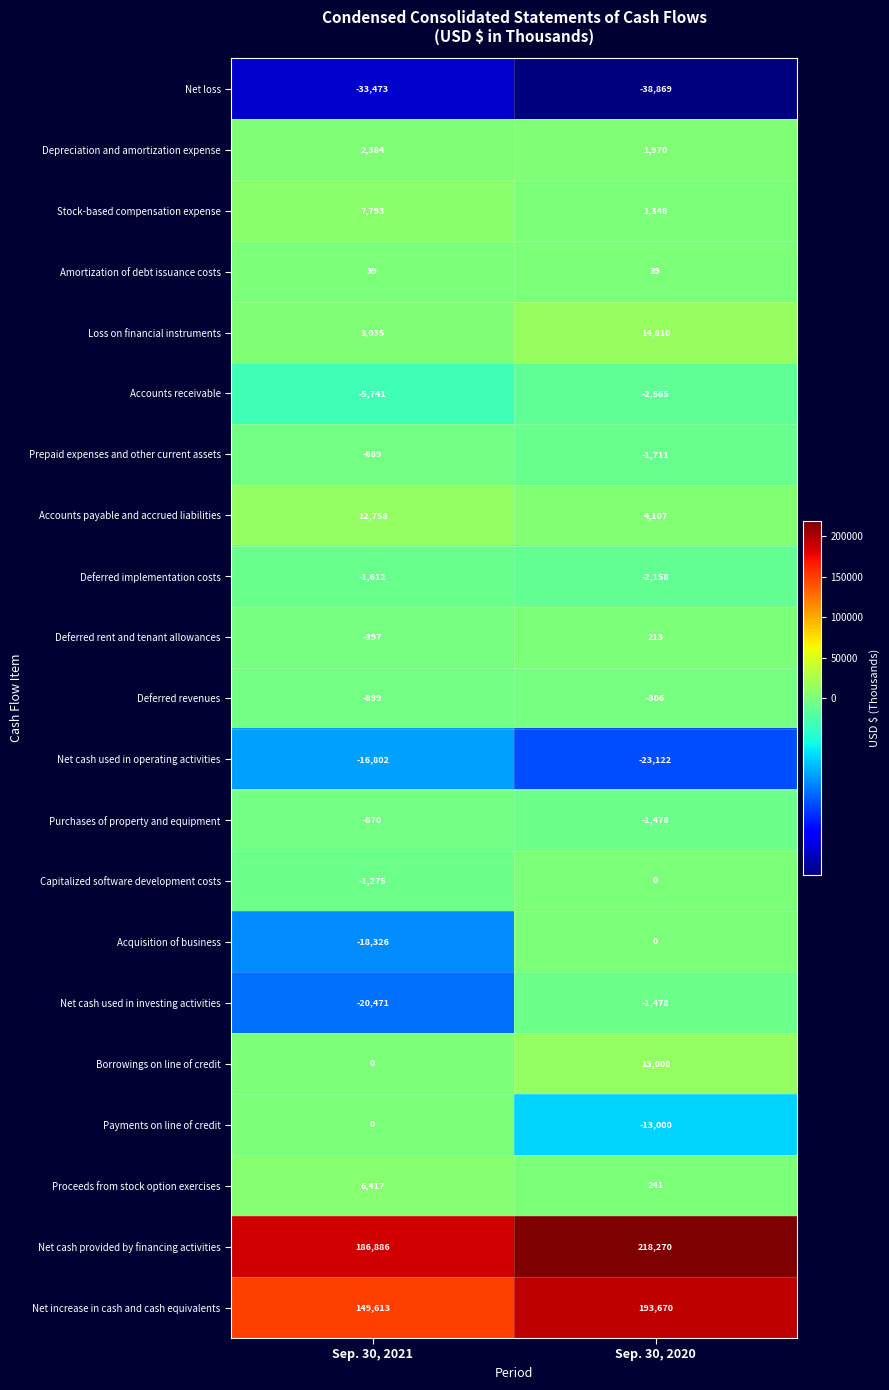

Between Sep. 30, 2021 and Sep. 30, 2020, which series saw the biggest shift?

Net increase in cash and cash equivalents